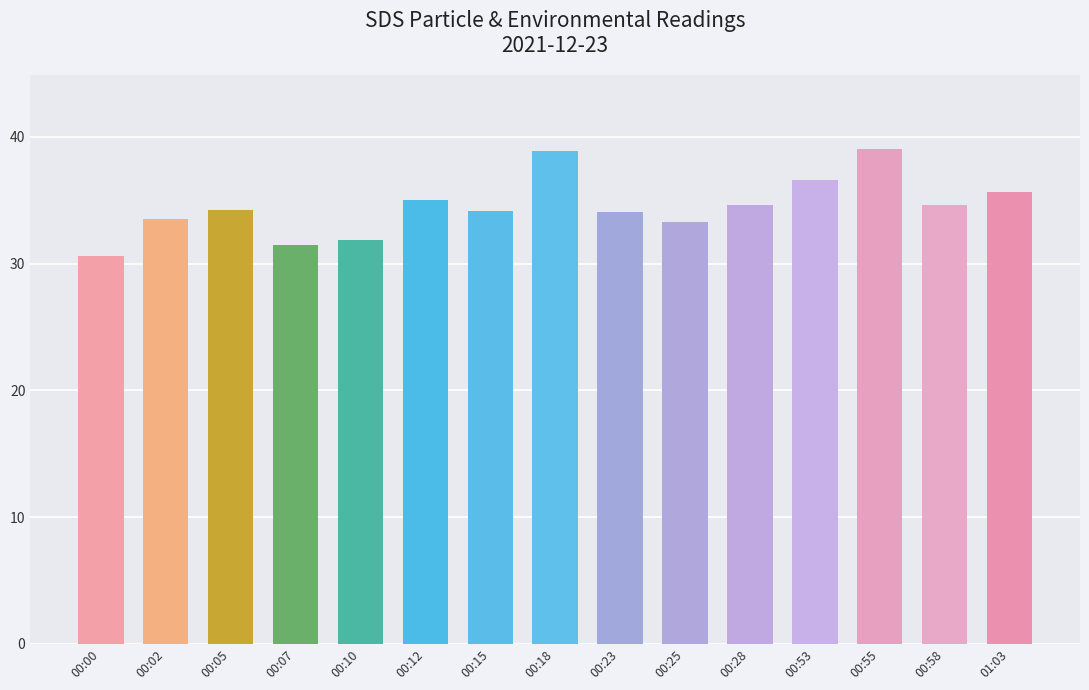

True or false: the data shows 30.6 at 00:00.

True